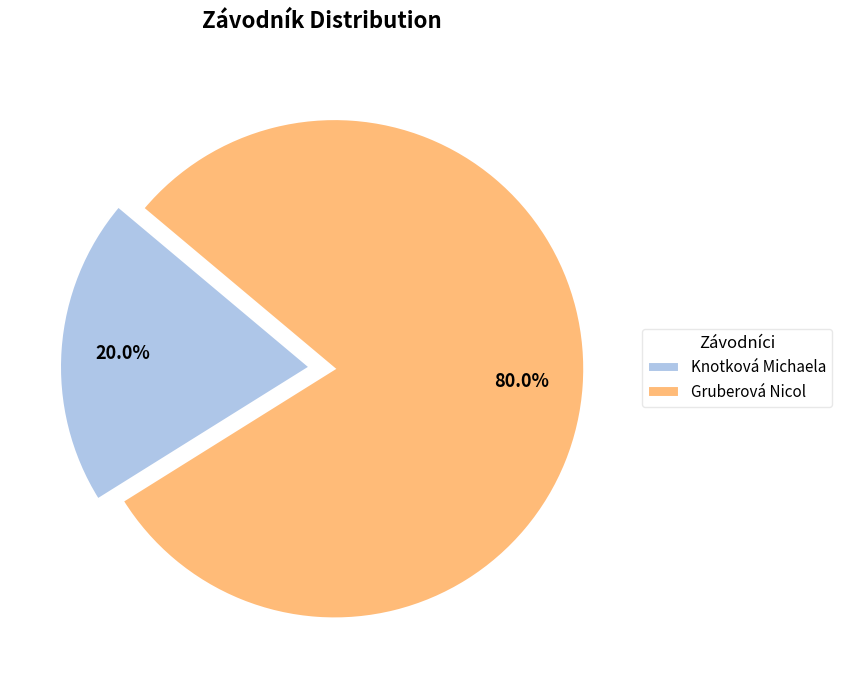

The Knotková Michaela slice represents 30% of the pie. True or false?

False